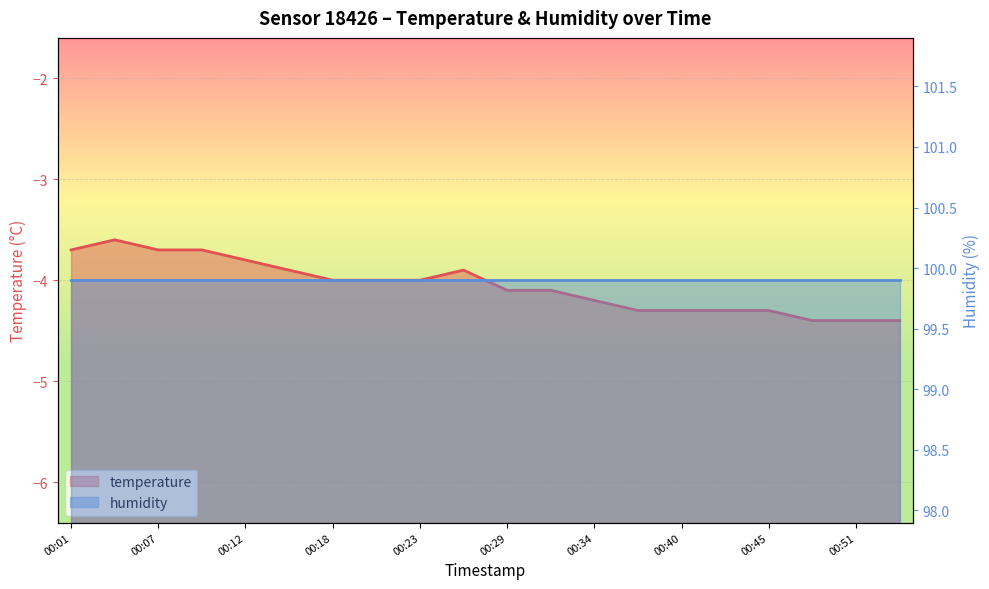

Reading right to left, transcribe all the data shown in this chart.

-4.4	-4.4	-4.4	-4.3	-4.3	-4.3	-4.3	-4.2	-4.1	-4.1	-3.9	-4.0	-4.0	-4.0	-3.9	-3.8	-3.7	-3.7	-3.6	-3.7